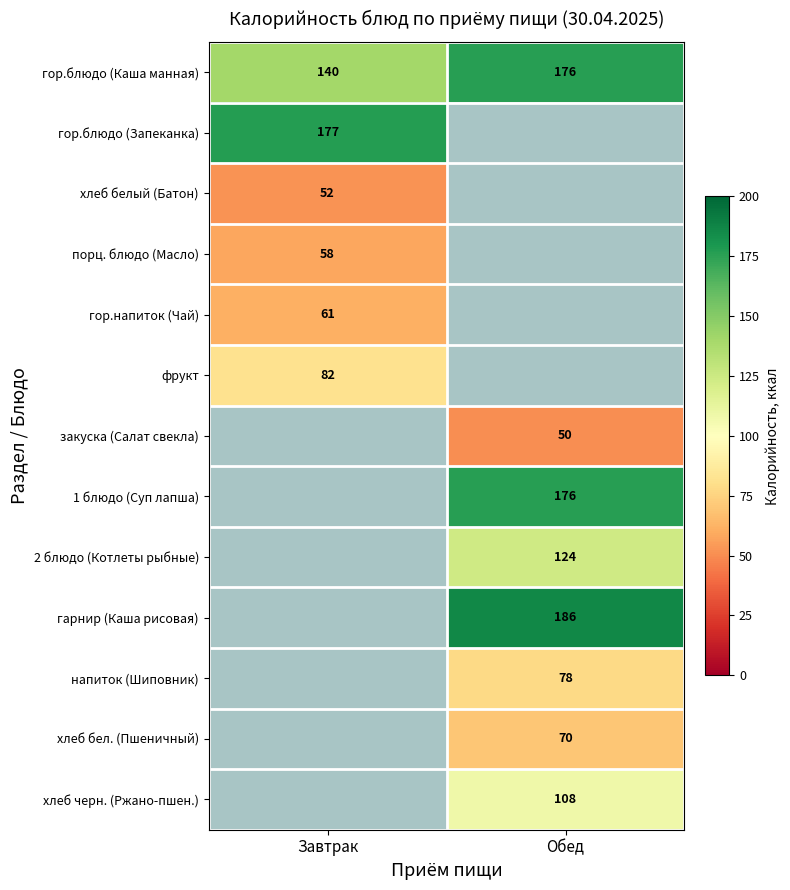

True or false: гор.блюдо (Каша манная) has a value of 70 at Завтрак.

False